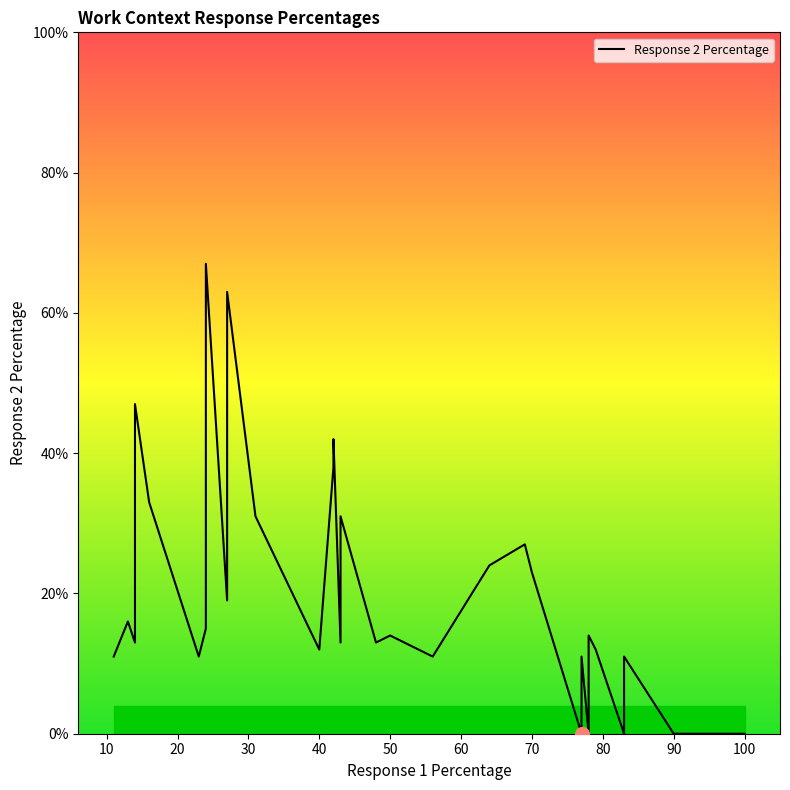

What is the label of the 20th point from the left?

56